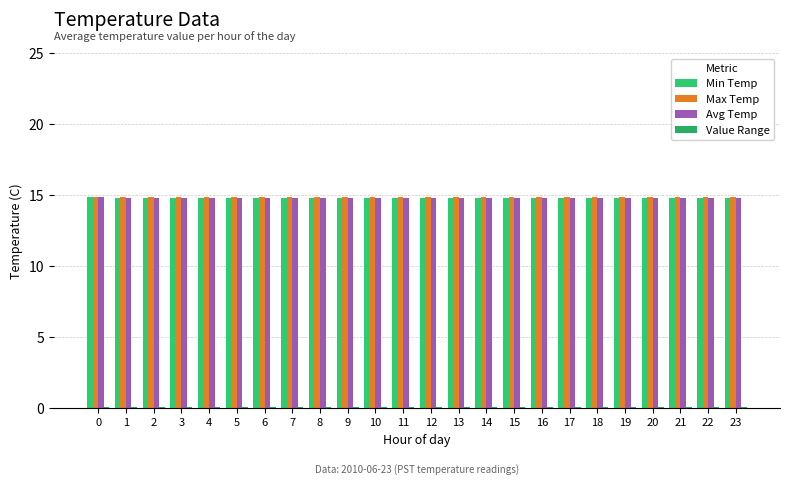

Reading left to right, list all the values displayed in this chart.

Min Temp: 14.9	14.8	14.8	14.8	14.8	14.8	14.8	14.8	14.8	14.8	14.8	14.8	14.8	14.8	14.8	14.8	14.8	14.8	14.8	14.8	14.8	14.8	14.8	14.8
Max Temp: 14.9	14.9	14.9	14.9	14.9	14.9	14.9	14.9	14.9	14.9	14.9	14.9	14.9	14.9	14.9	14.9	14.9	14.9	14.9	14.9	14.9	14.9	14.9	14.9
Avg Temp: 14.9	14.8	14.8	14.8	14.8	14.8	14.8	14.8	14.8	14.8	14.8	14.8	14.8	14.8	14.8	14.8	14.8	14.8	14.8	14.8	14.8	14.8	14.8	14.8
Value Range: 0.1	0.1	0.1	0.1	0.1	0.1	0.1	0.1	0.1	0.1	0.1	0.1	0.1	0.1	0.1	0.1	0.1	0.1	0.1	0.1	0.1	0.1	0.1	0.1